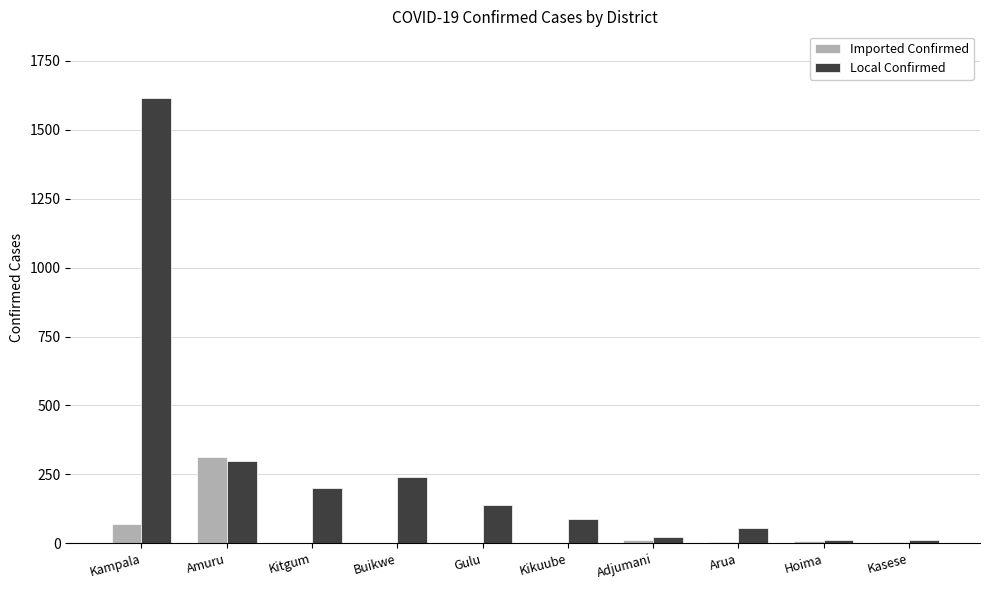

At which label does Imported Confirmed reach its peak?

Amuru